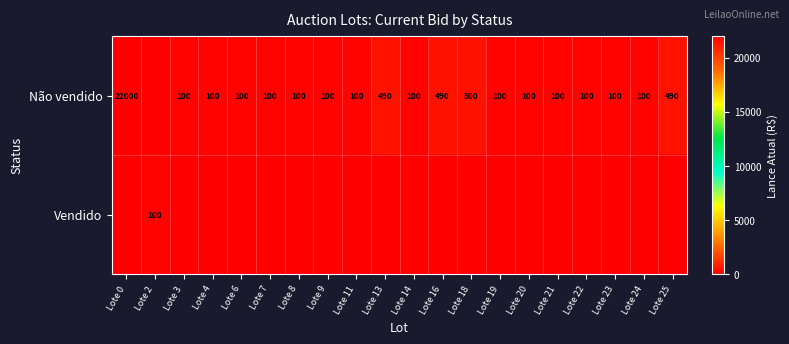

The value of Não vendido at Lote 7 is 140. True or false?

False